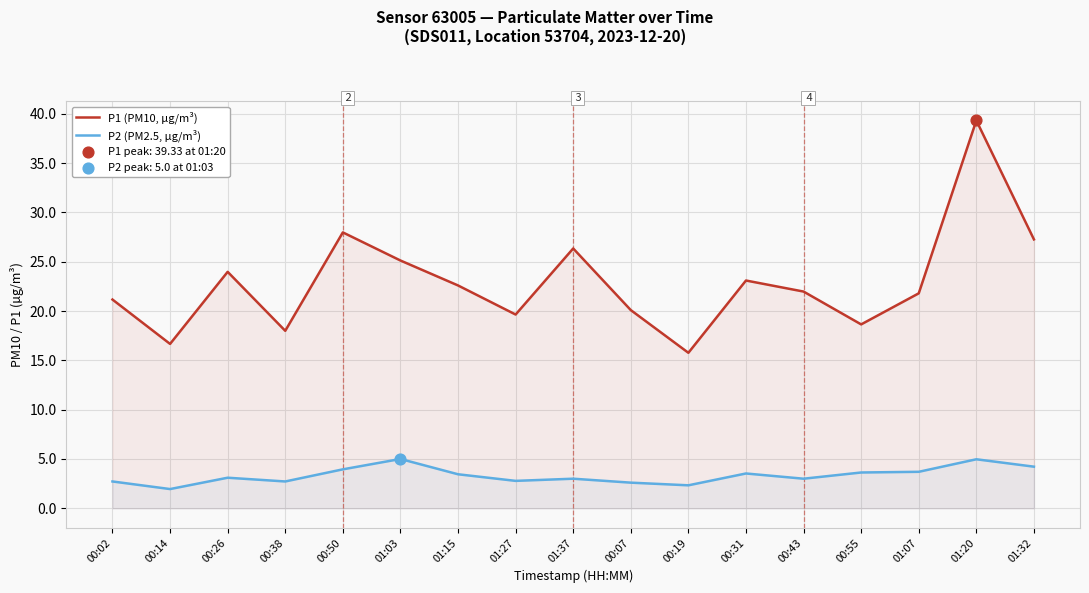

Is the value of P2 (PM2.5, µg/m³) at 00:26 greater than the value of P1 (PM10, µg/m³) at 01:15?

No